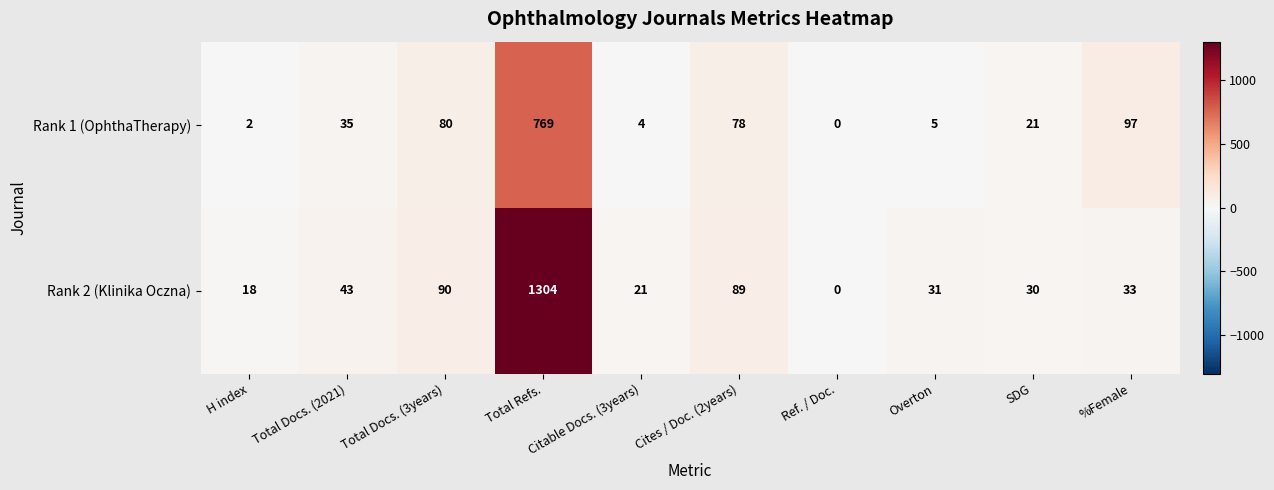

Rank the series by their maximum value, from highest to lowest.

Rank 2 (Klinika Oczna), Rank 1 (OphthaTherapy)